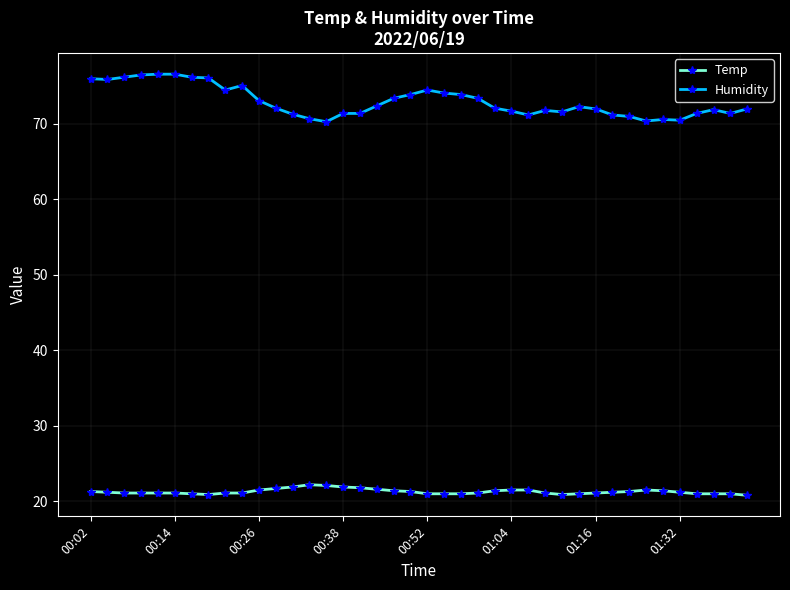

How many distinct data groups are displayed?

2